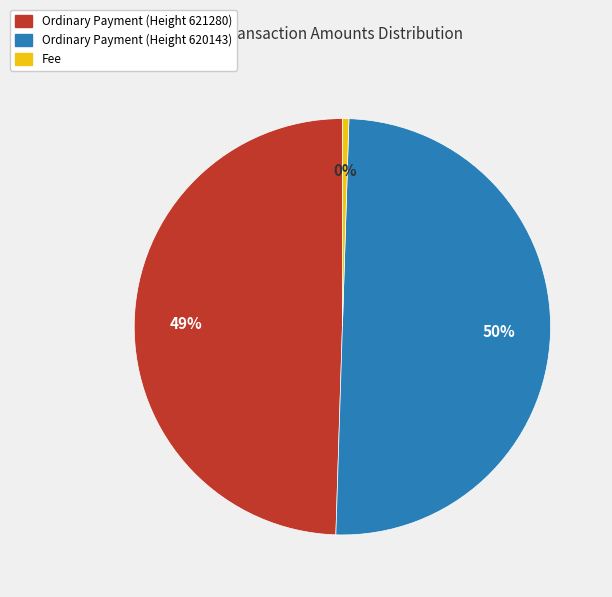

How many slices are in this pie chart?

3